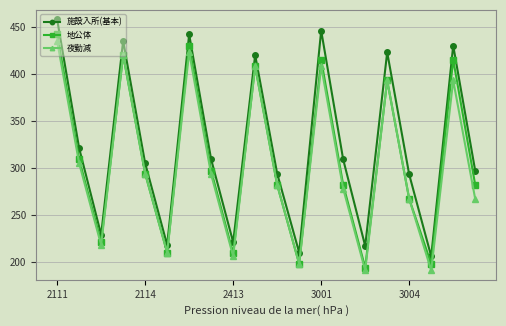

True or false: 地公体 has more than 1 interior local peaks.

True